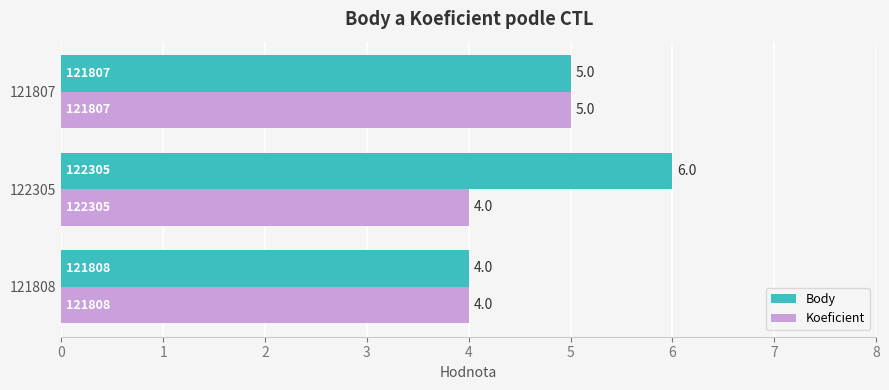

What is the sum of all Body values?

15